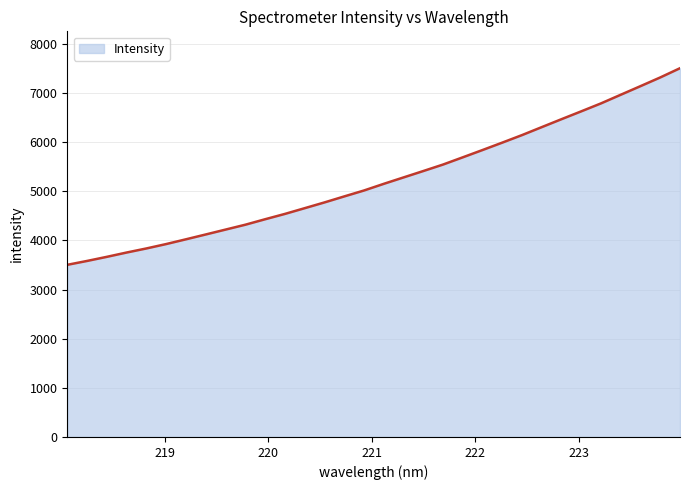

What is the difference between the maximum and minimum values?

4000.8